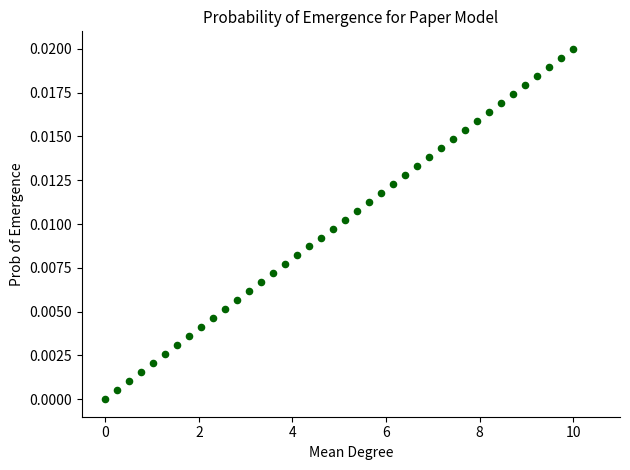

What is the range of X values (max minus min)?

10.0